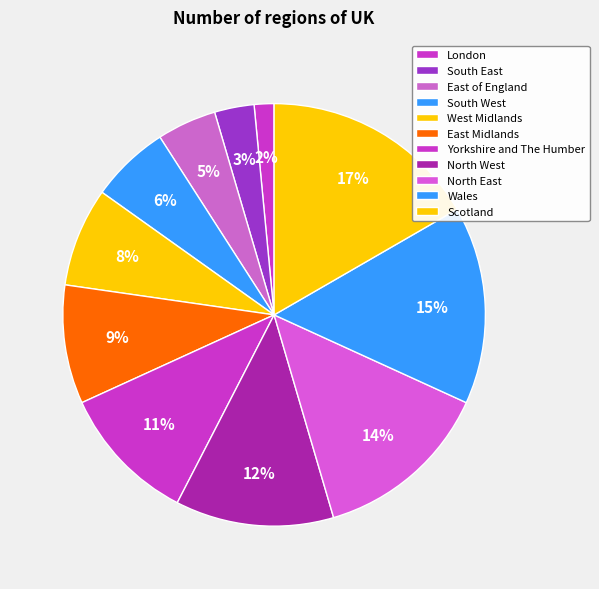

What percentage is the South West slice, to the nearest percent?

6%